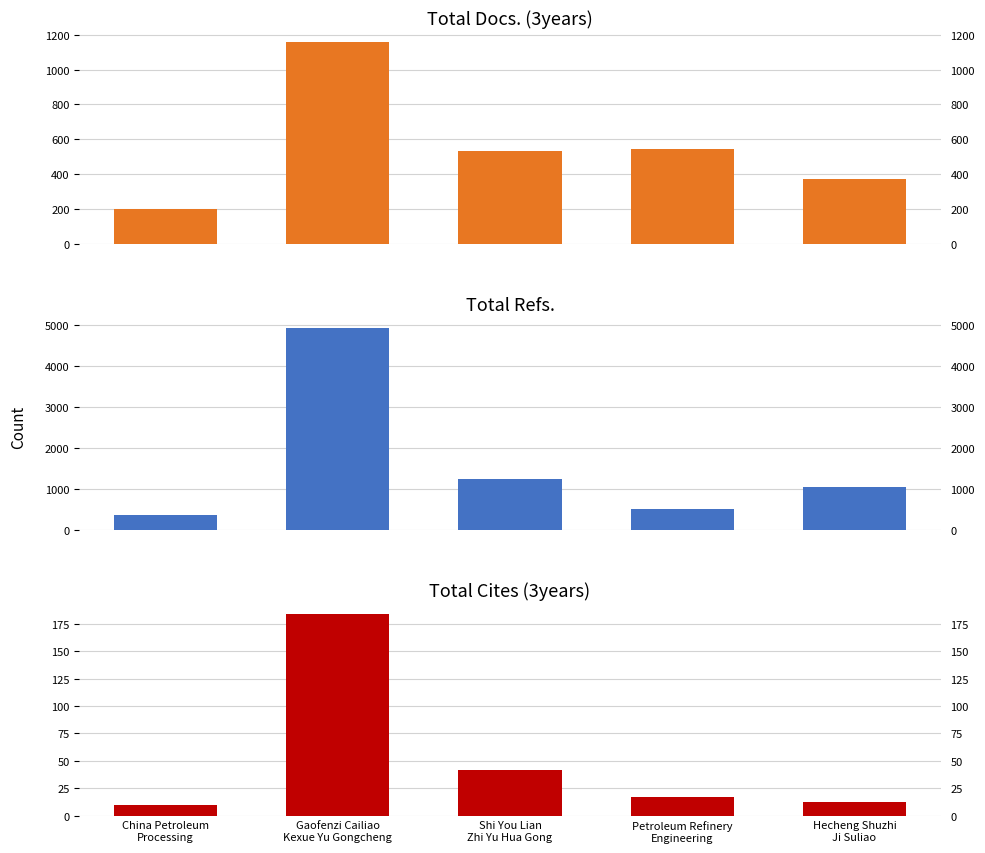

How many bars are there in each group?

3